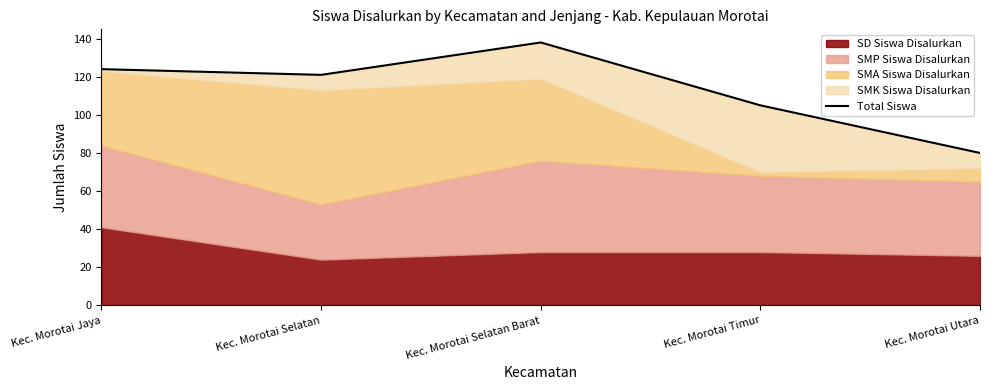

Which has a higher value, Kec. Morotai Selatan or Kec. Morotai Utara?

Kec. Morotai Selatan